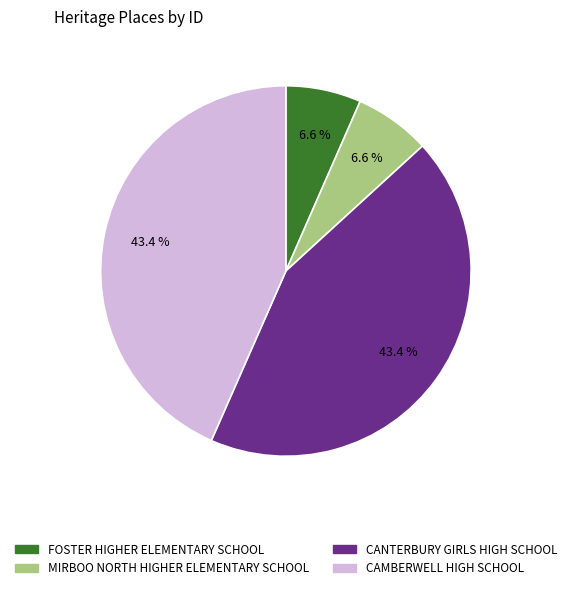

To the nearest percent, what portion does CAMBERWELL HIGH SCHOOL represent?

43%